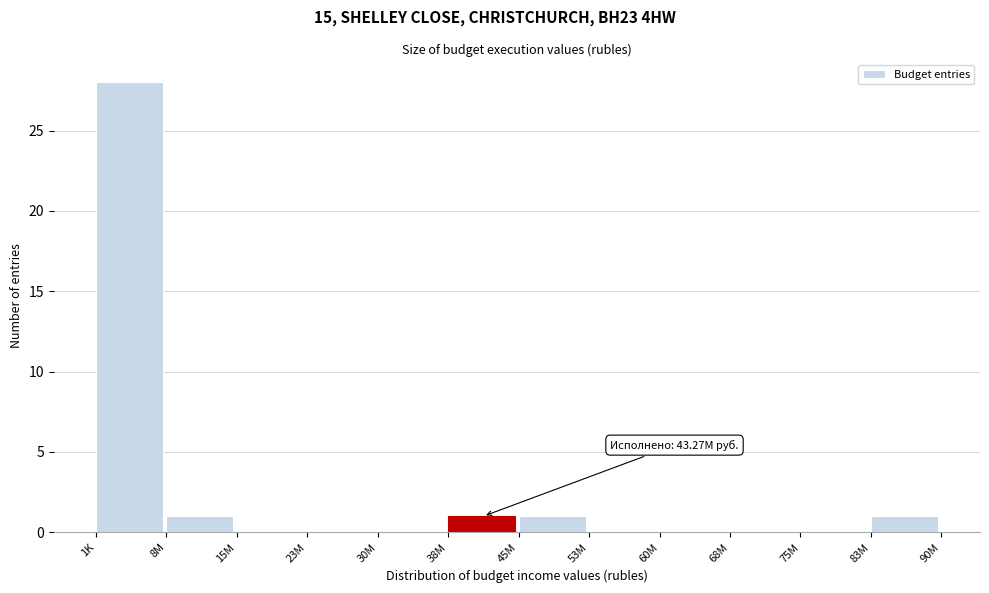

Reading left to right, what are all the values shown in this chart?

1K=28	8M=1	15M=0	23M=0	30M=0	38M=1	45M=1	53M=0	60M=0	68M=0	75M=0	83M=1